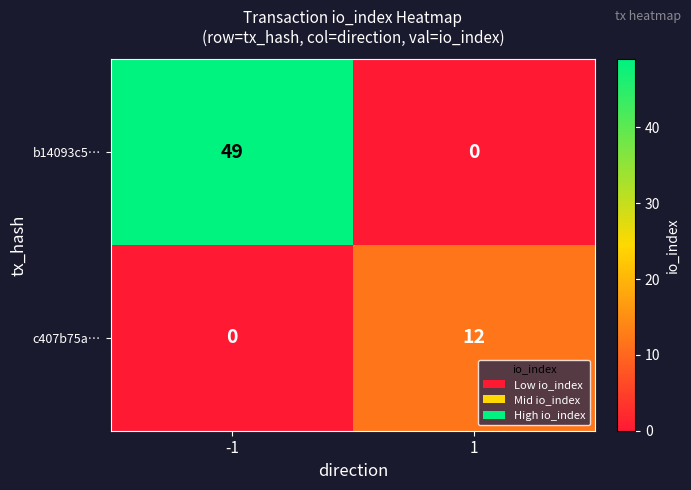

Which series has the widest spread of values?

b14093c5…